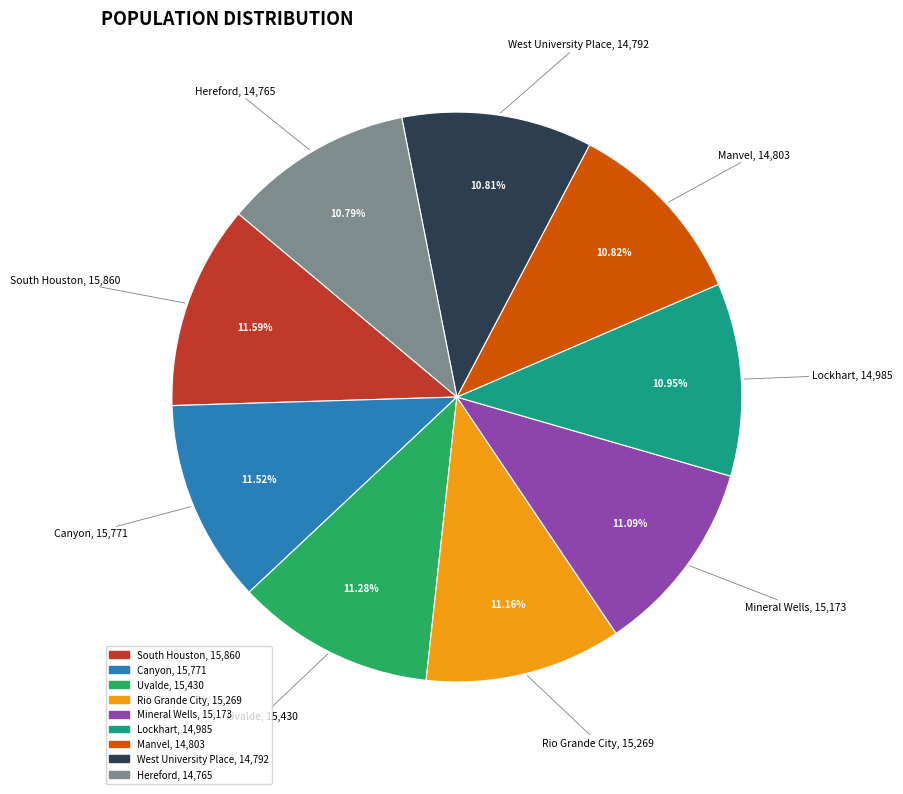

To the nearest percent, what portion does Lockhart represent?

11%